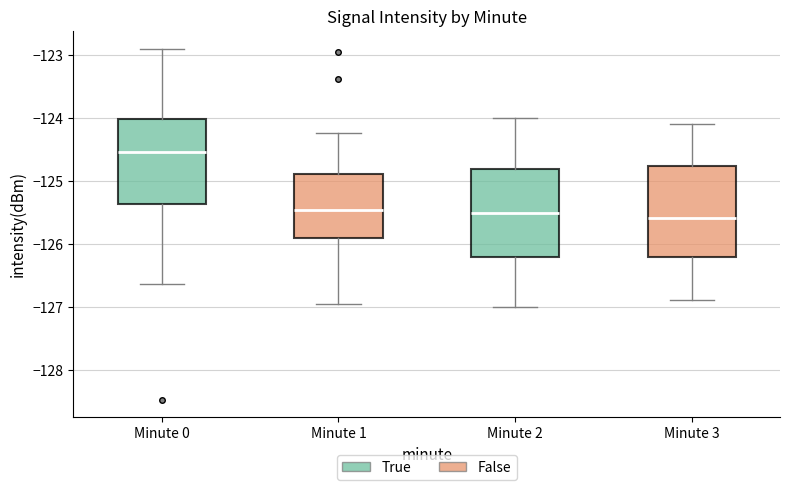

Reading left to right, read every box against the y-axis: the position of its median line, the range the box covers, and the ends of its whiskers. The values are not printed on the chart, so give them approximately, as read against the axis.

Minute 0: median -124.5, box -125.4 to -124.0, whiskers -126.6 to -122.9
Minute 1: median -125.4, box -125.9 to -124.9, whiskers -126.9 to -124.2
Minute 2: median -125.5, box -126.2 to -124.8, whiskers -127.0 to -124.0
Minute 3: median -125.6, box -126.2 to -124.8, whiskers -126.9 to -124.1